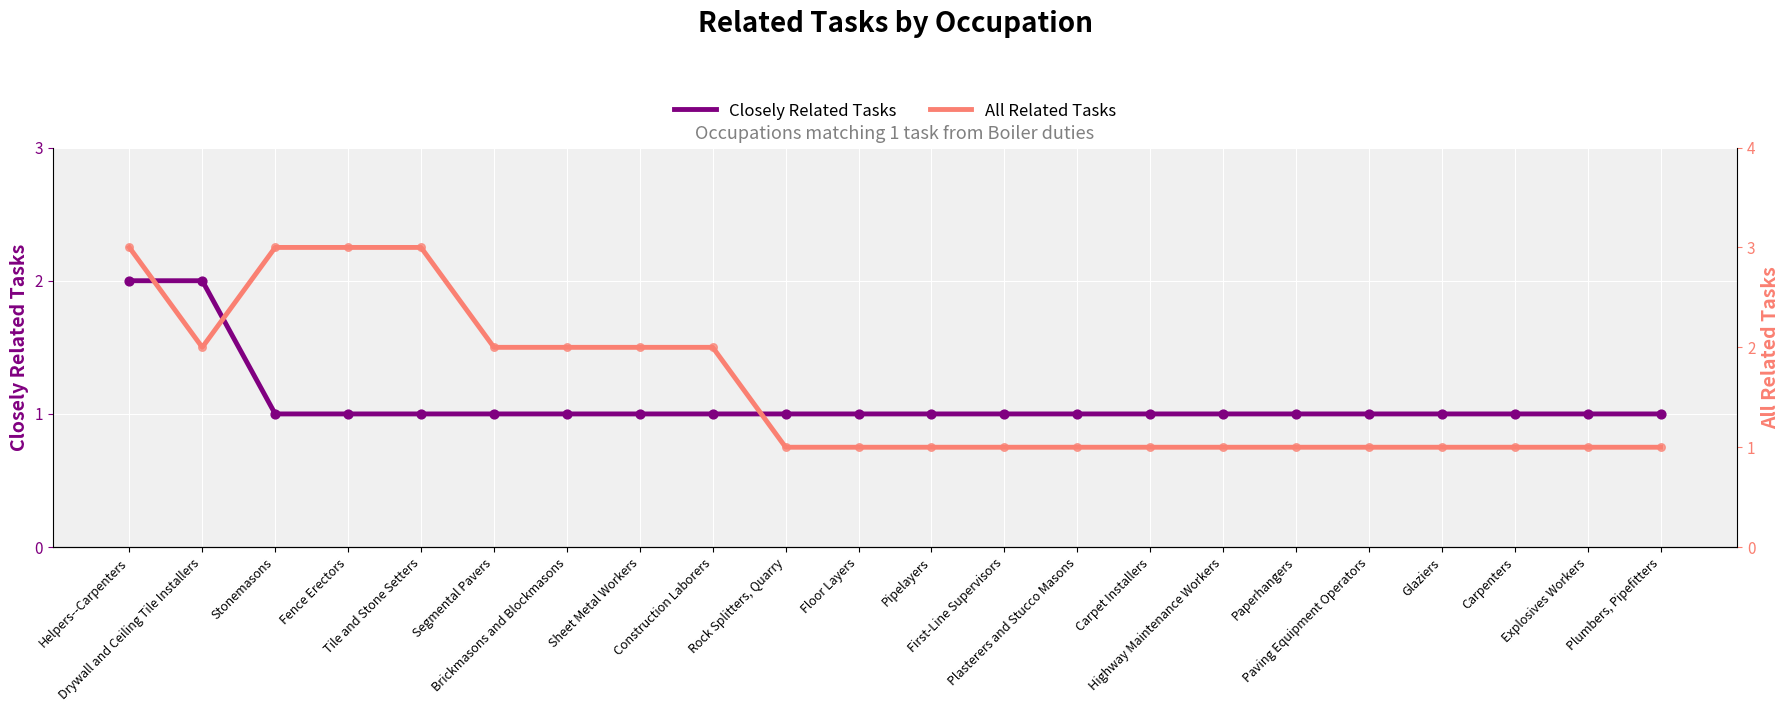

At which category is the sum across all series the highest?

Helpers--Carpenters